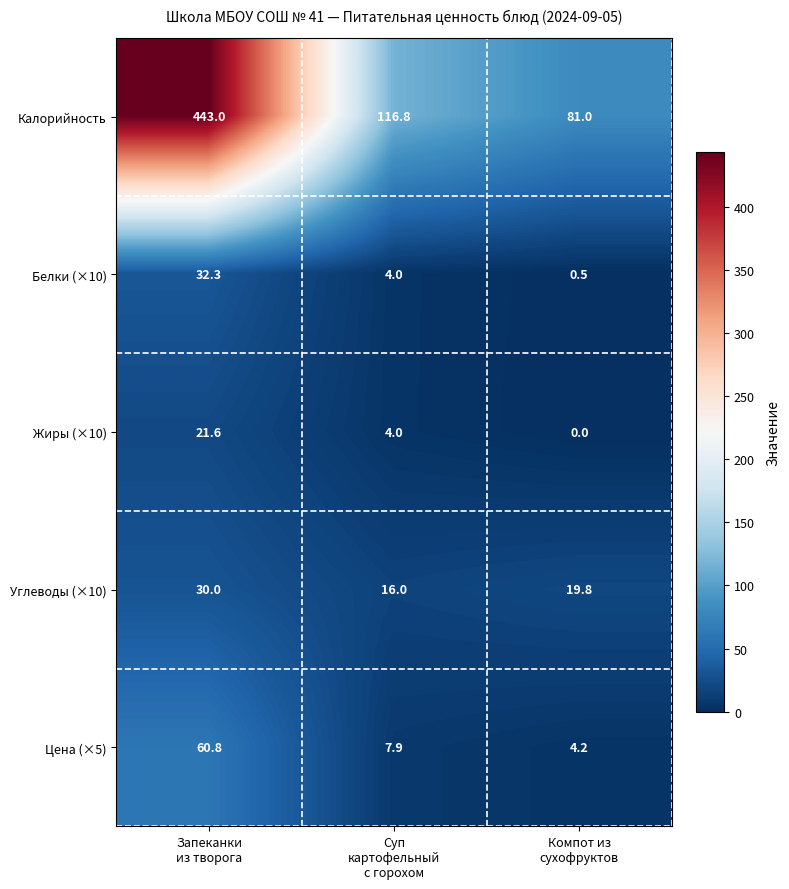

Which series has the largest total across all categories?

Калорийность